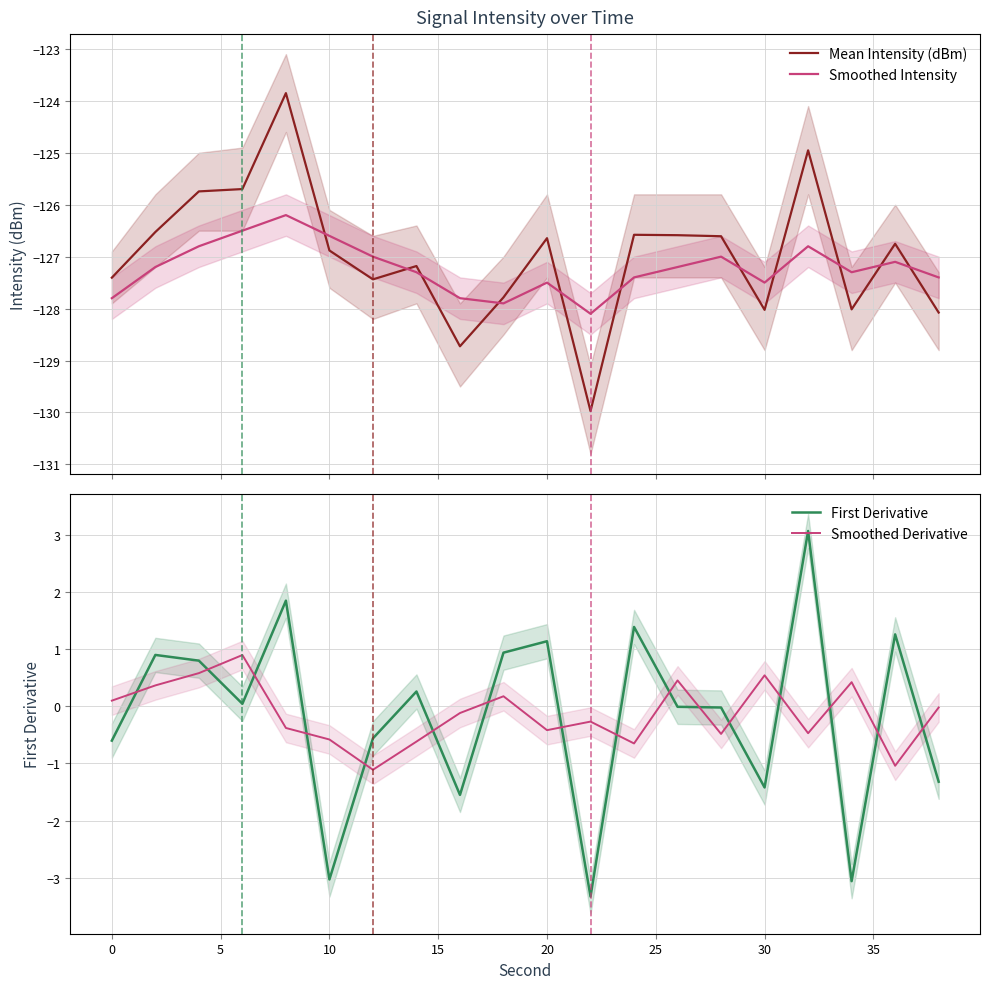

What is the spread (max minus min) of values at 10?

127.4